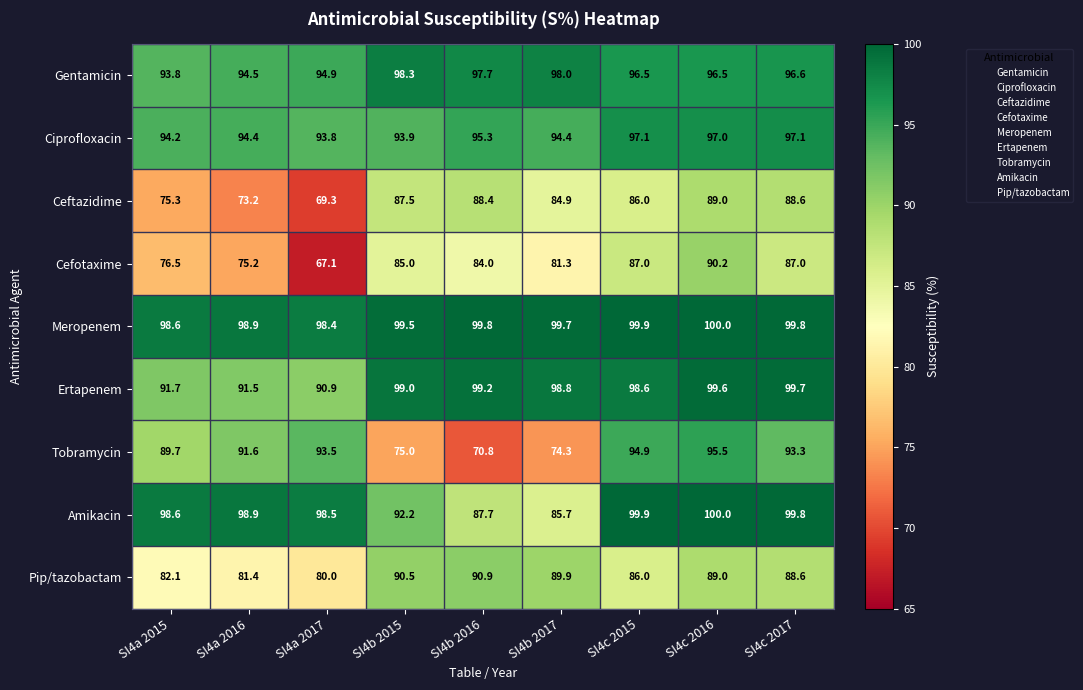

Which series has the widest spread of values?

Tobramycin